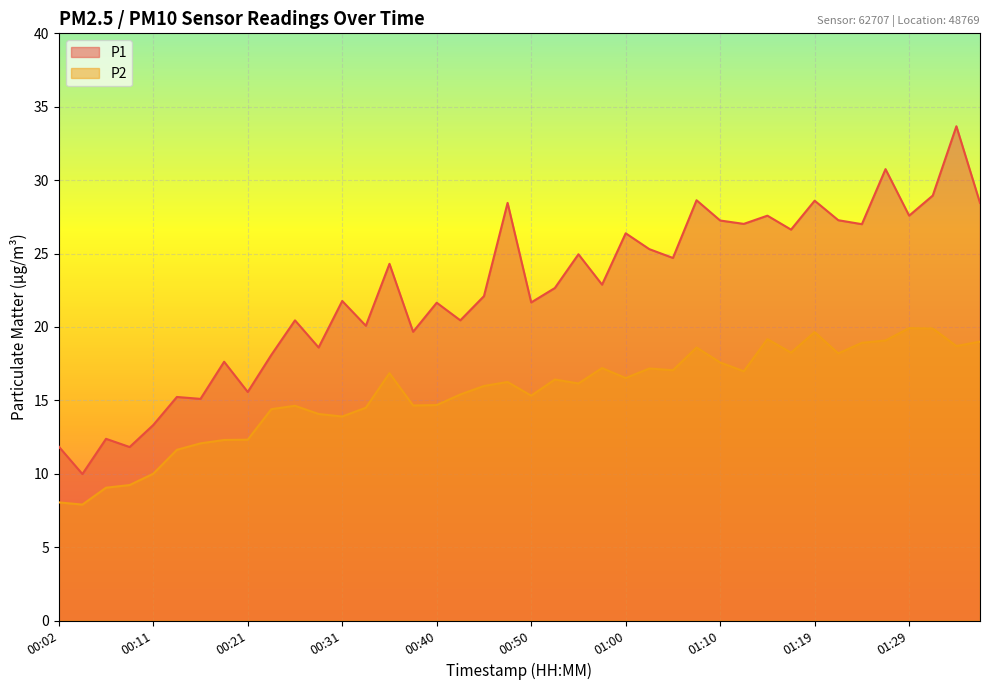

At which category does P2 reach its first local peak?

00:26